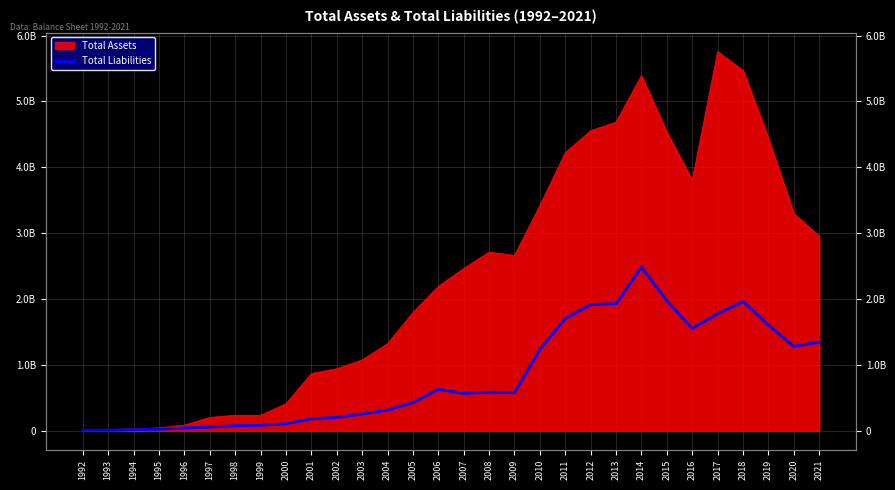

Is it true that the value at 1993 is 8300000?

True